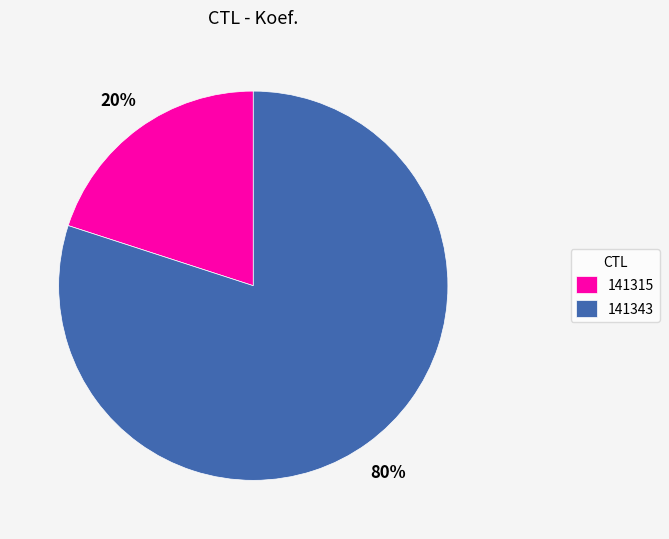

Is the sum of 141343 and 141315 greater than half?

Yes